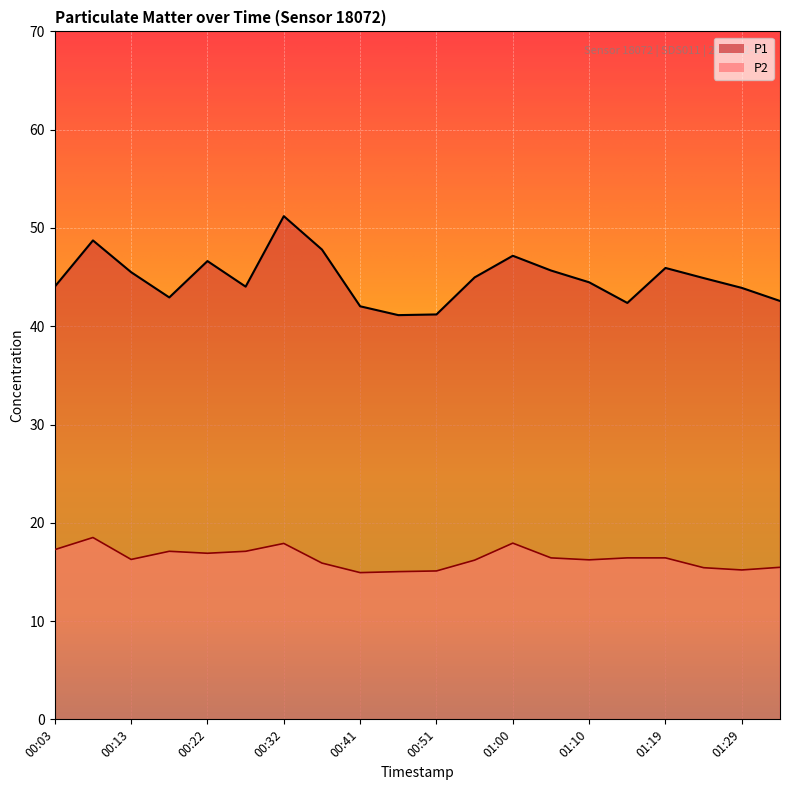

In P2, how many points are higher than both neighbors (excluding endpoints)?

4